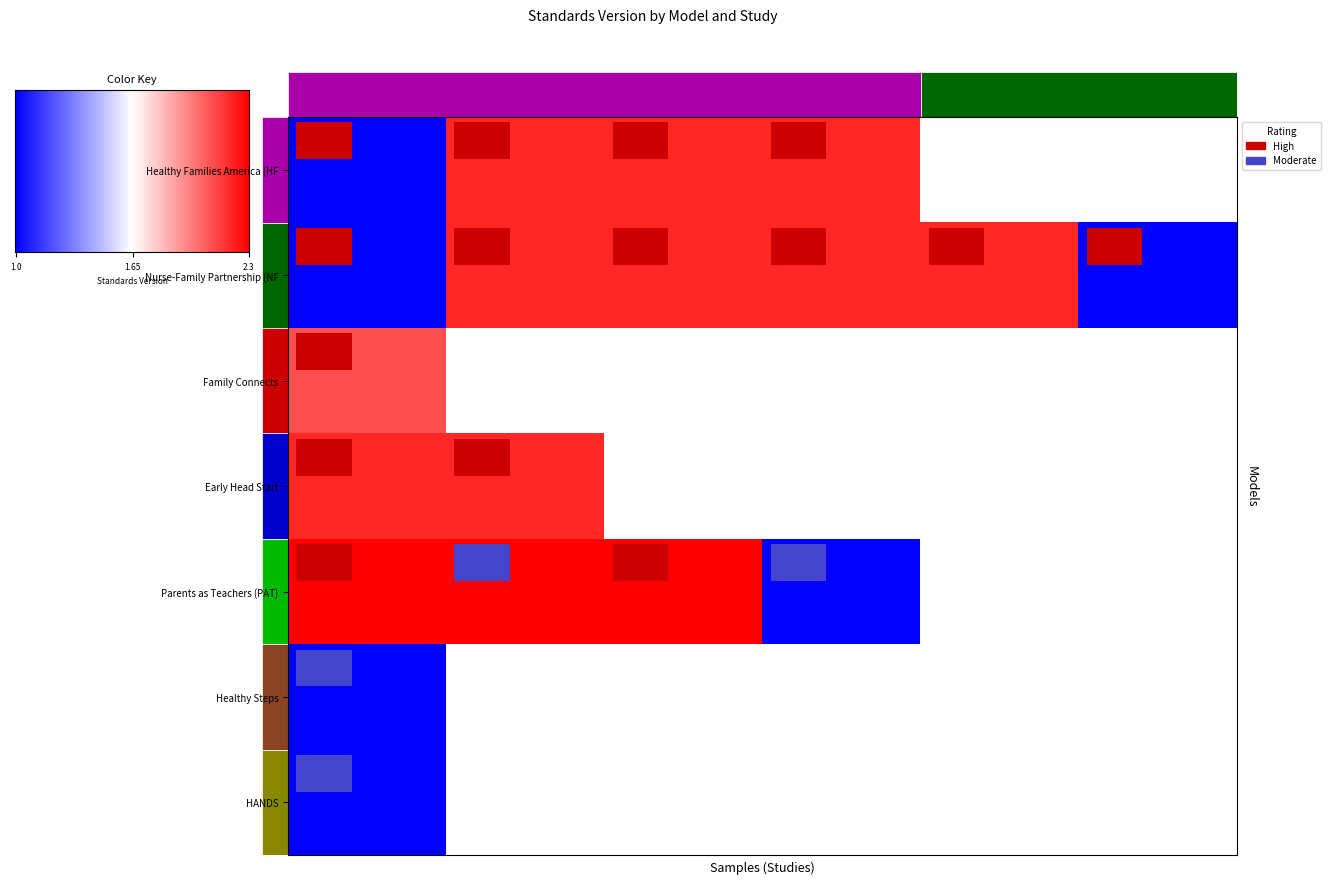

What is the greatest value displayed?

2.3